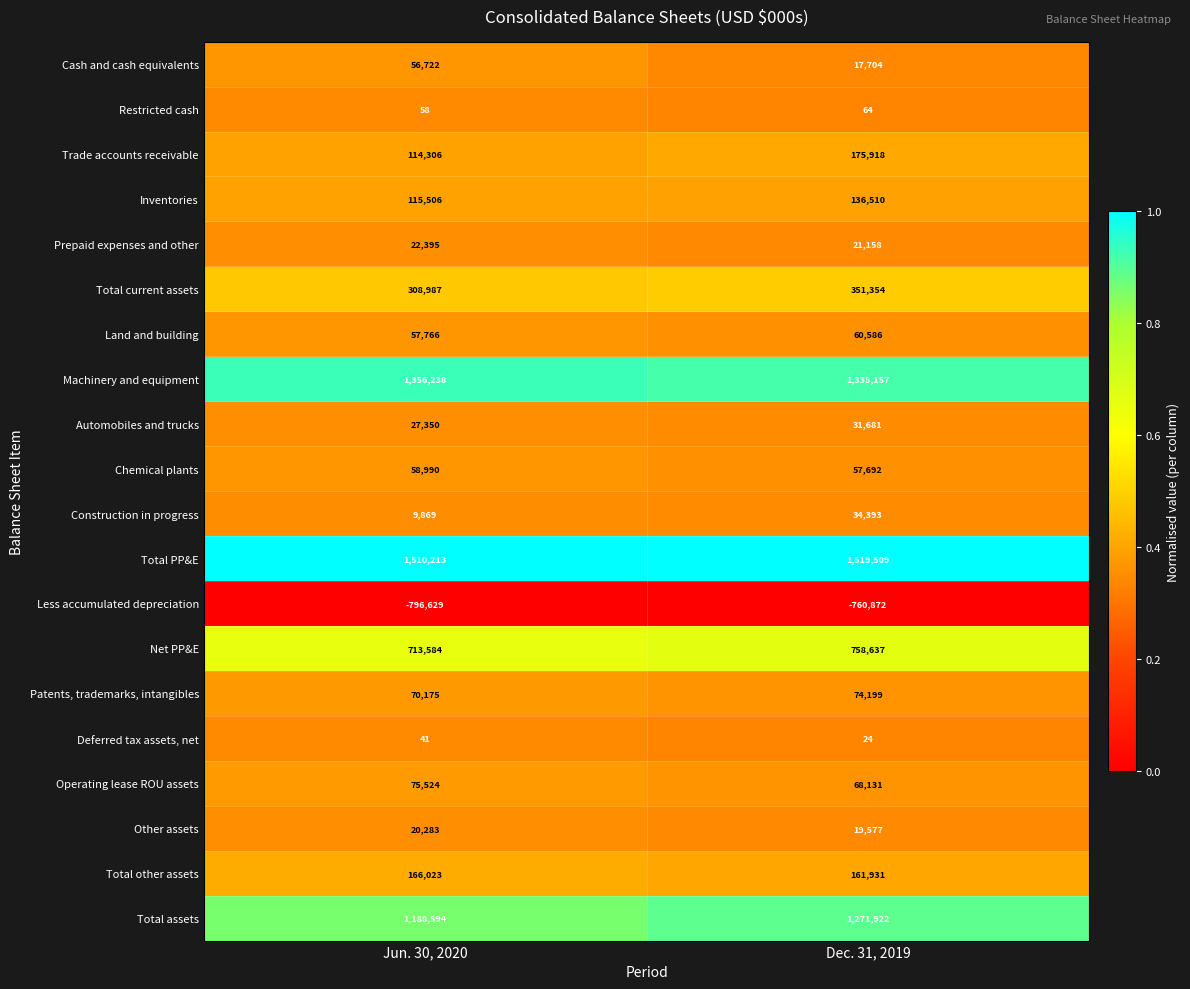

Which label corresponds to the smallest value in the chart?

Jun. 30, 2020